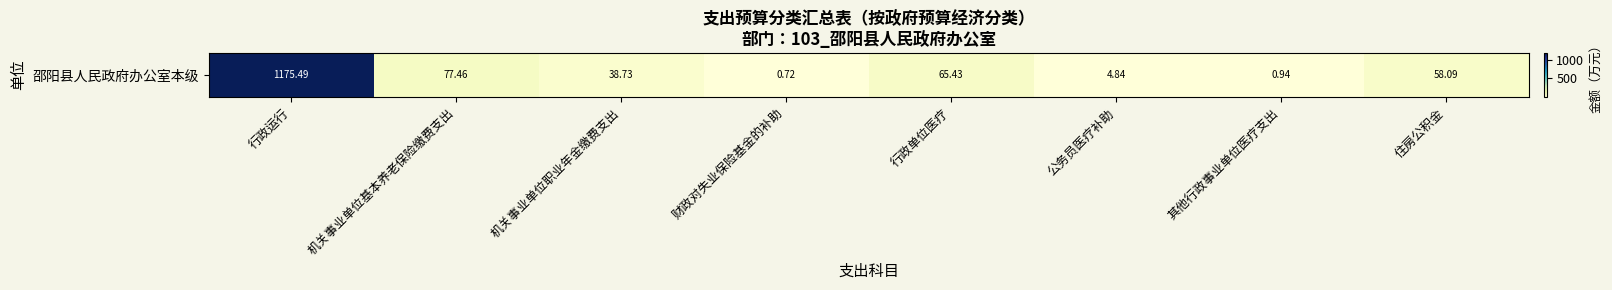

Is it true that the value at 行政运行 is 594.9?

False